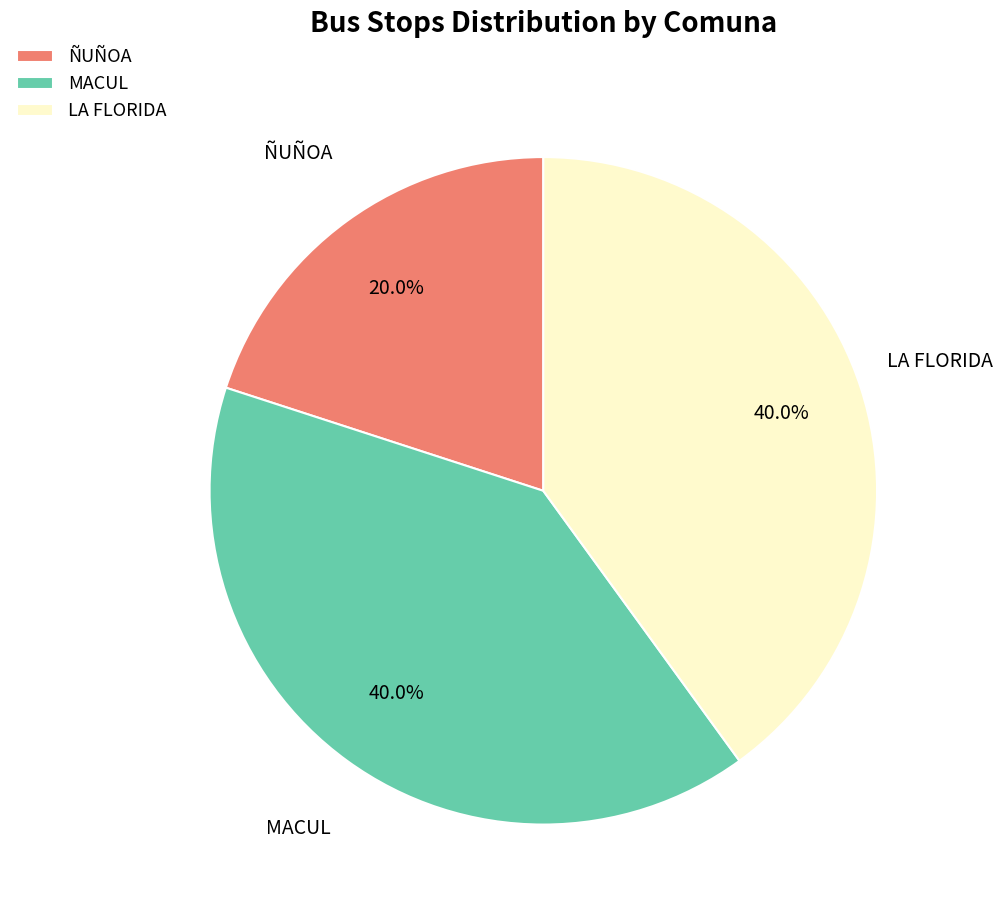

Which slice is the smallest?

ÑUÑOA